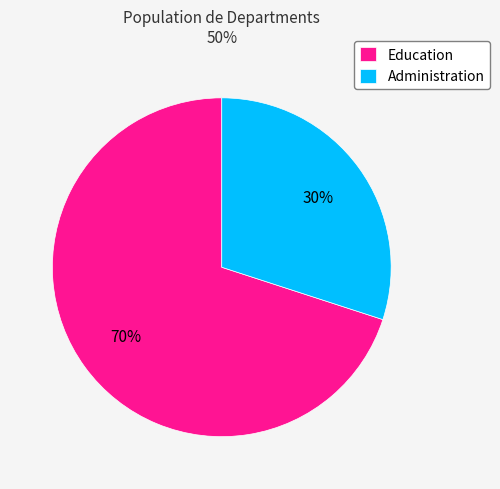

Do Administration and Education together represent more than half of the pie?

Yes